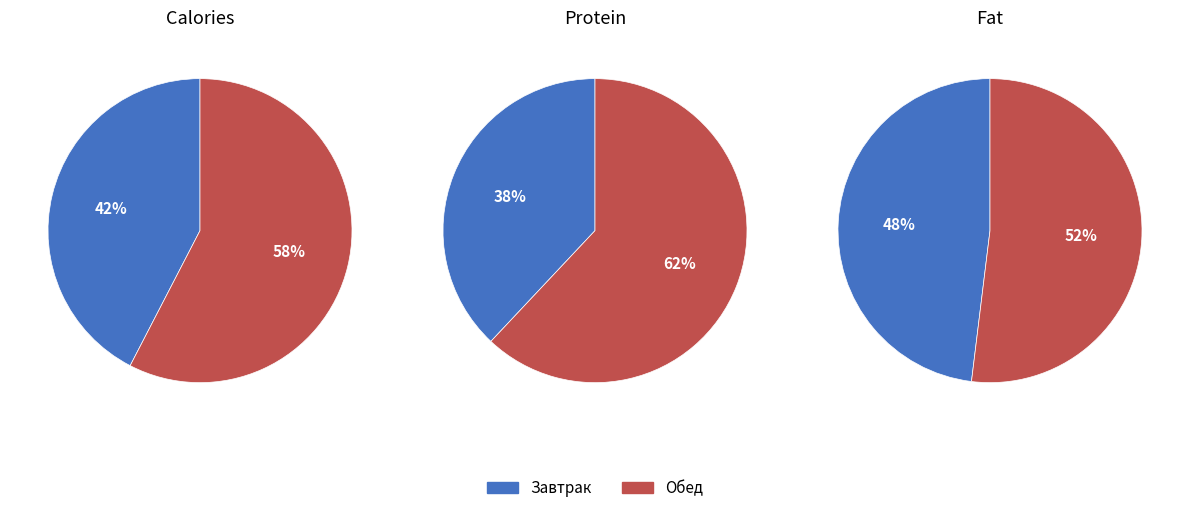

To the nearest percent, what is the average slice percentage?

50%